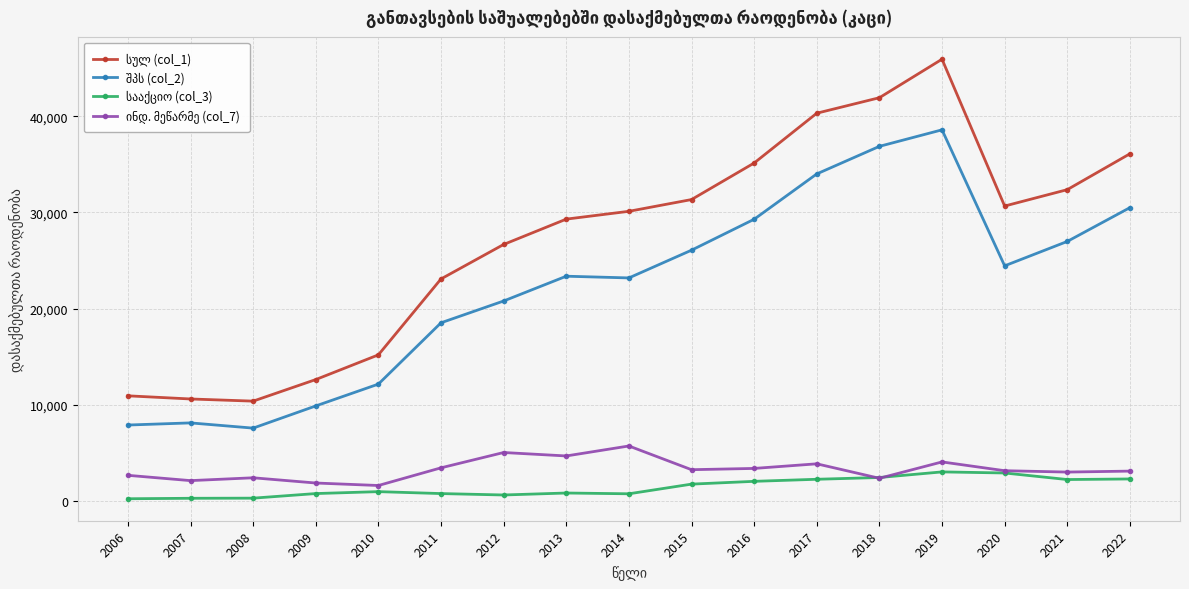

How many series are shown in this chart?

4